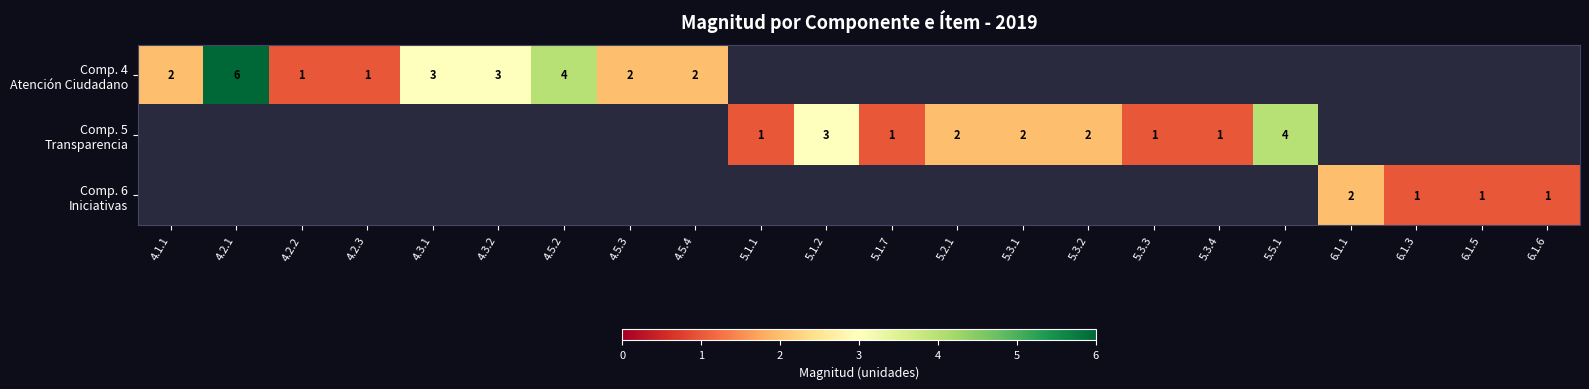

Is the value of Comp. 4 Atención Ciudadano at 4.2.1 greater than the value of Comp. 6 Iniciativas at 5.3.1?

No